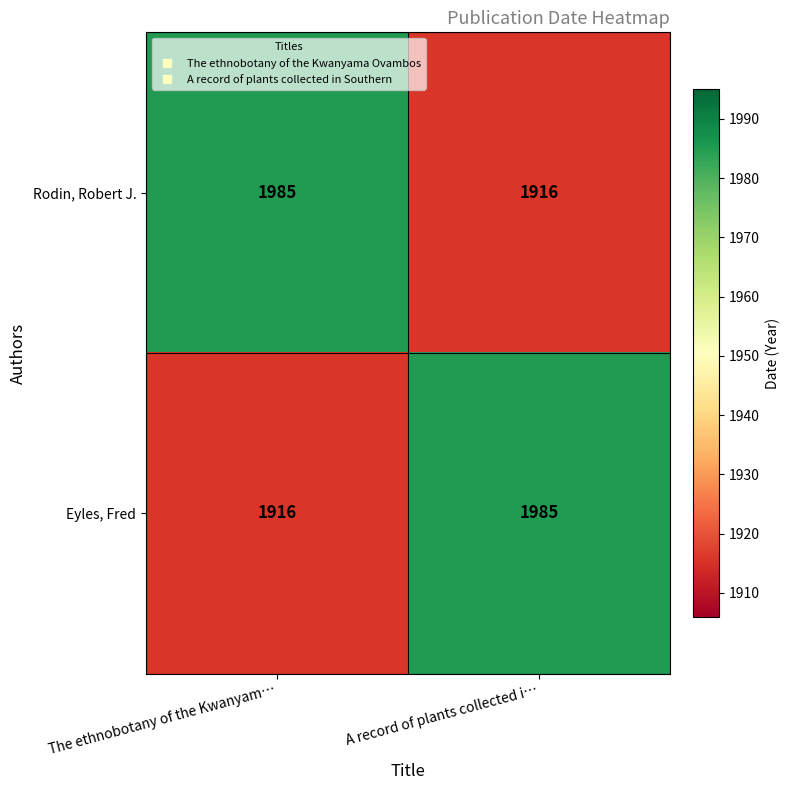

The value of Eyles, Fred at A record of plants collected i… is 2900. True or false?

False